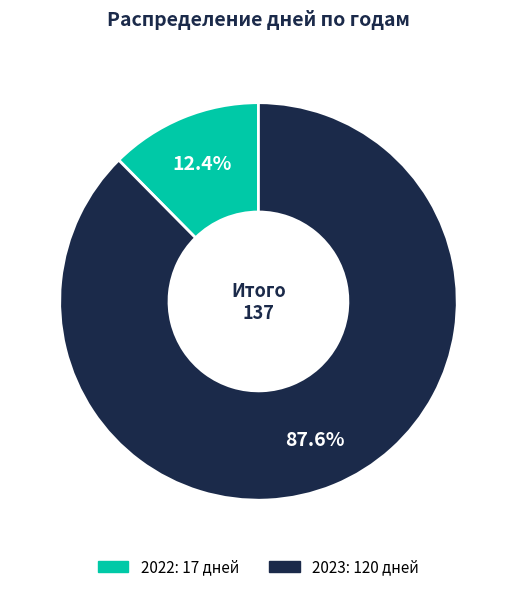

Is 2023 the majority of the pie?

Yes